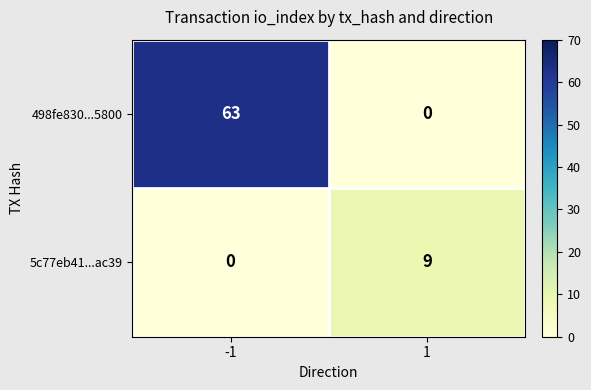

At how many categories does at least one series exceed 27?

1